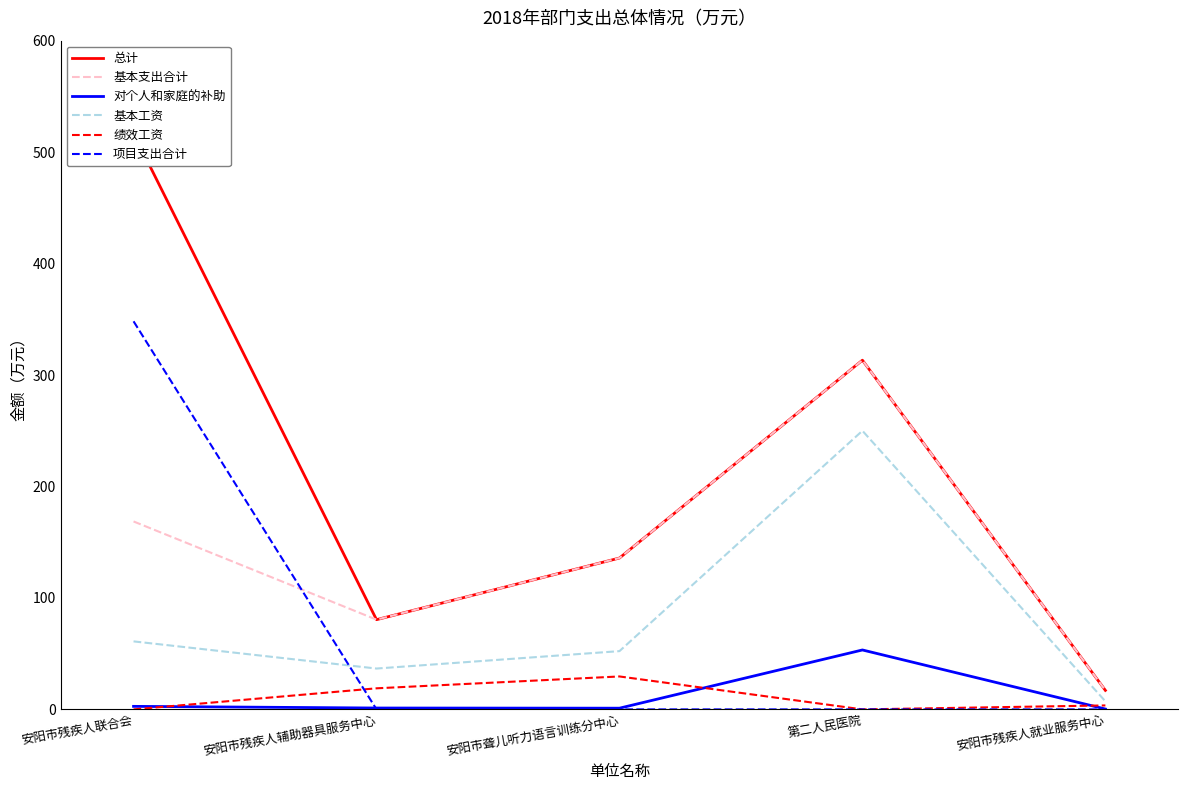

What is the greatest value displayed?

516.8